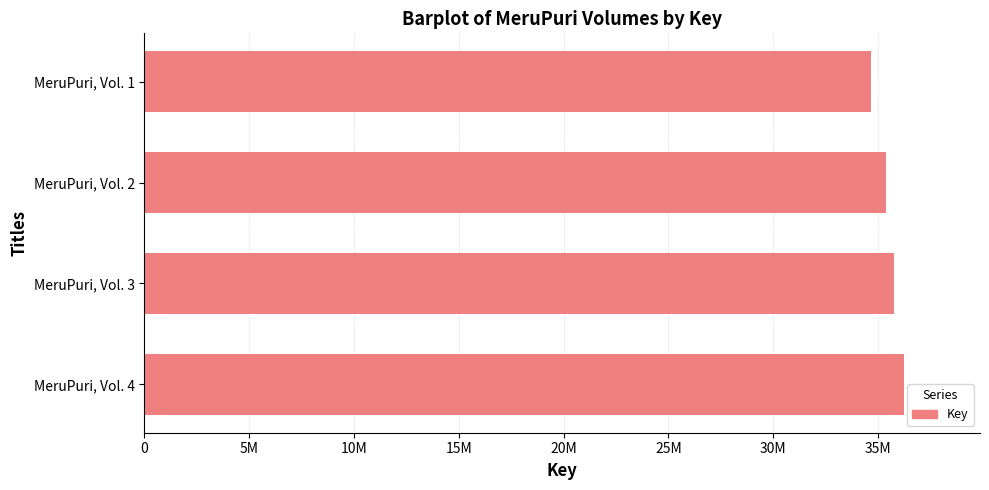

Does the chart contain any negative values?

No